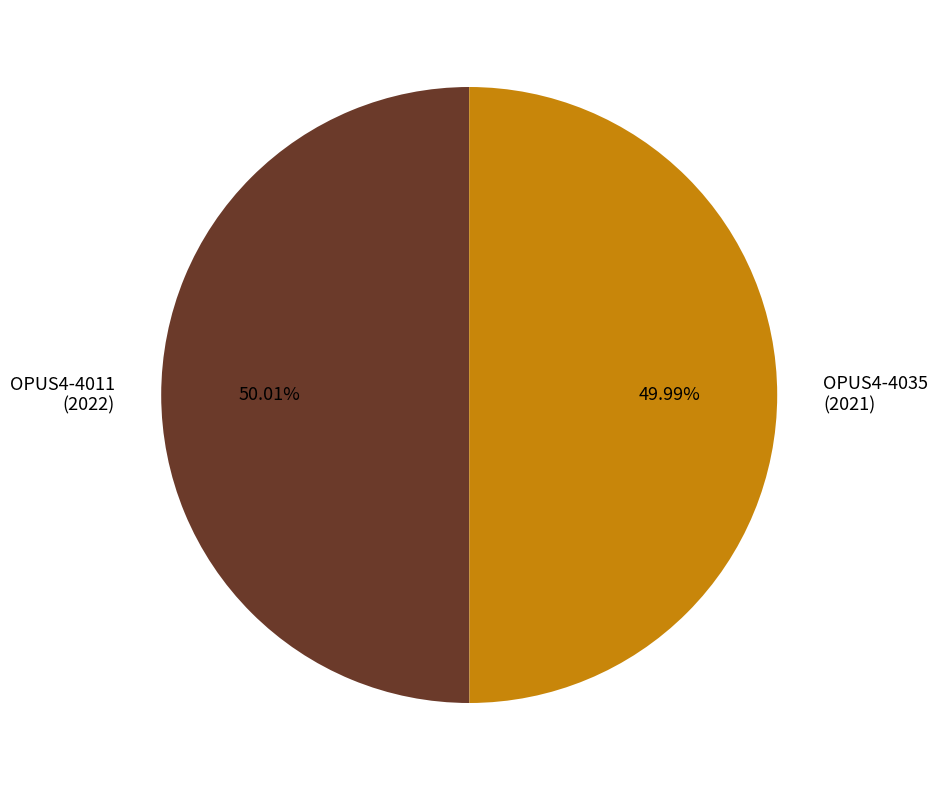

What is the ratio of the value at OPUS4-4011 to the value at OPUS4-4035?

1.0